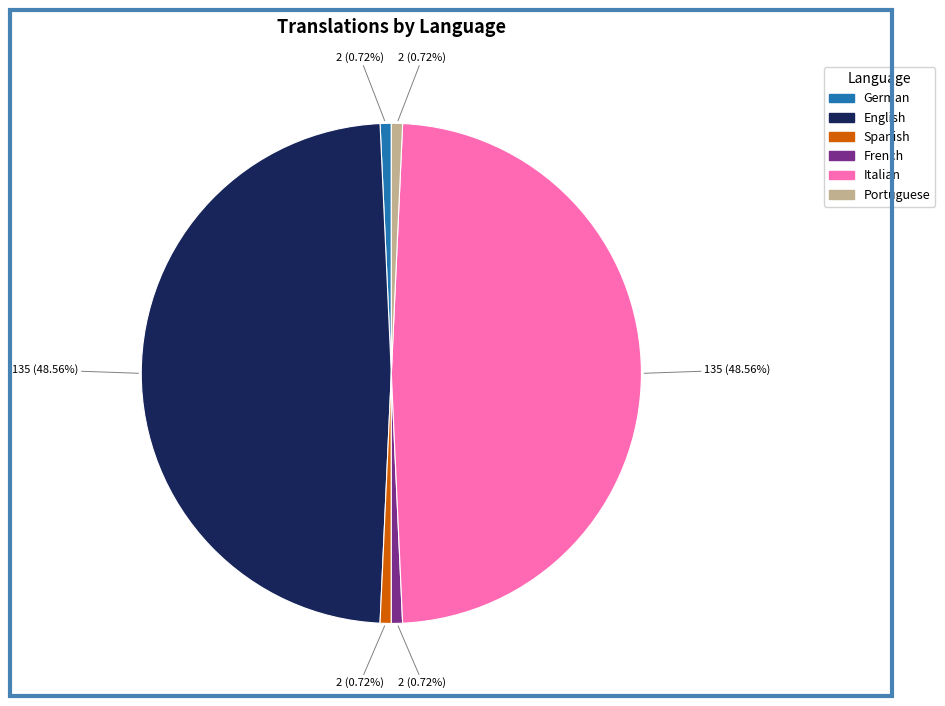

To the nearest percent, what portion does German represent?

1%